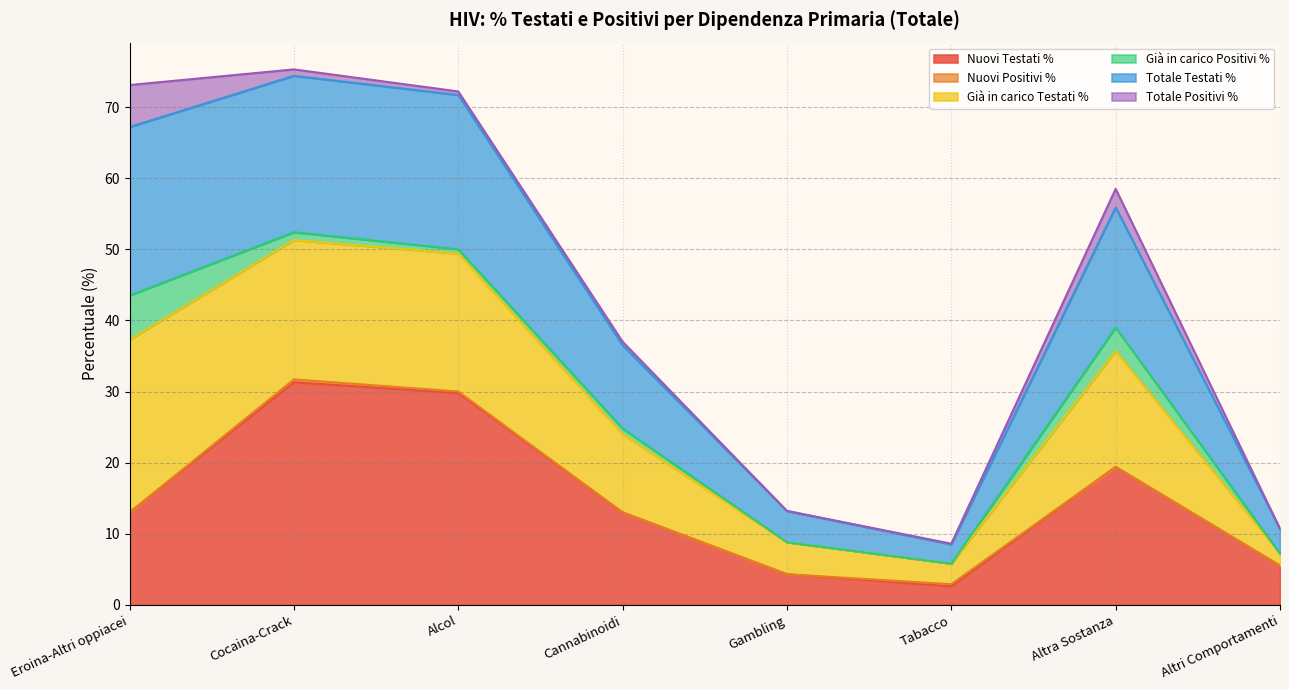

What is the total value across all series at Gambling?

13.2